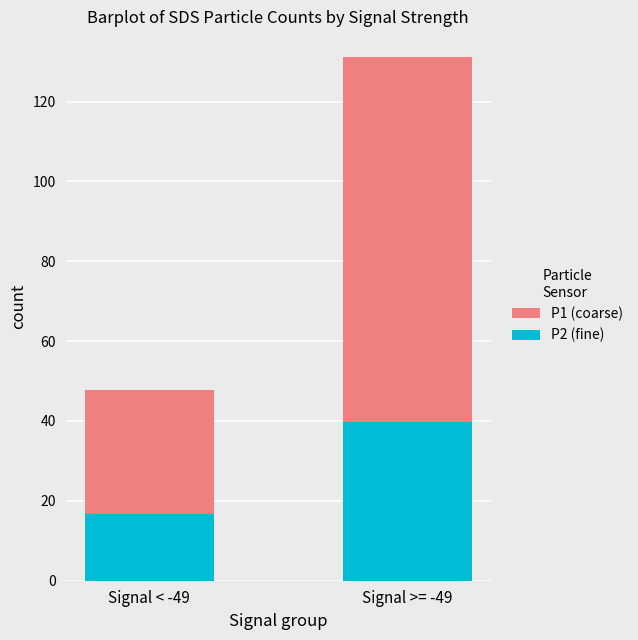

At which category is the sum across all series the highest?

Signal >= -49